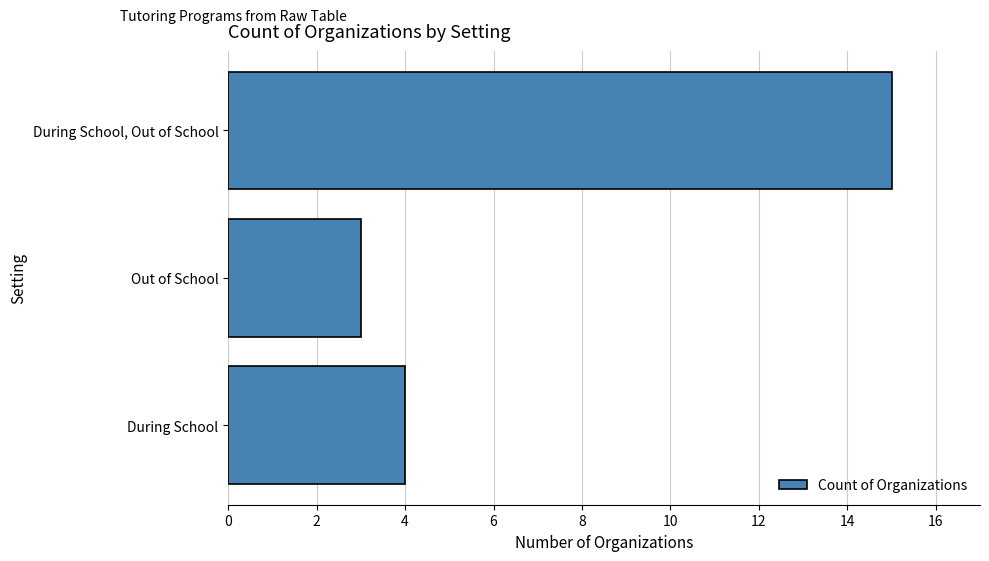

Rank the categories by value from highest to lowest.

During School, Out of School, During School, Out of School